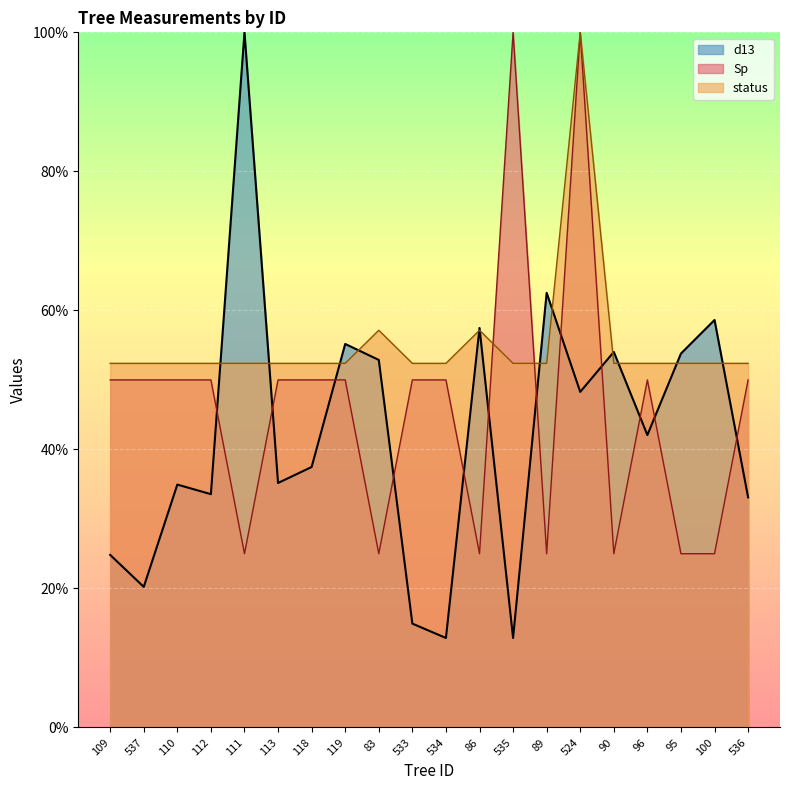

What is the difference between the d13 values at 536 and 110?

1.8